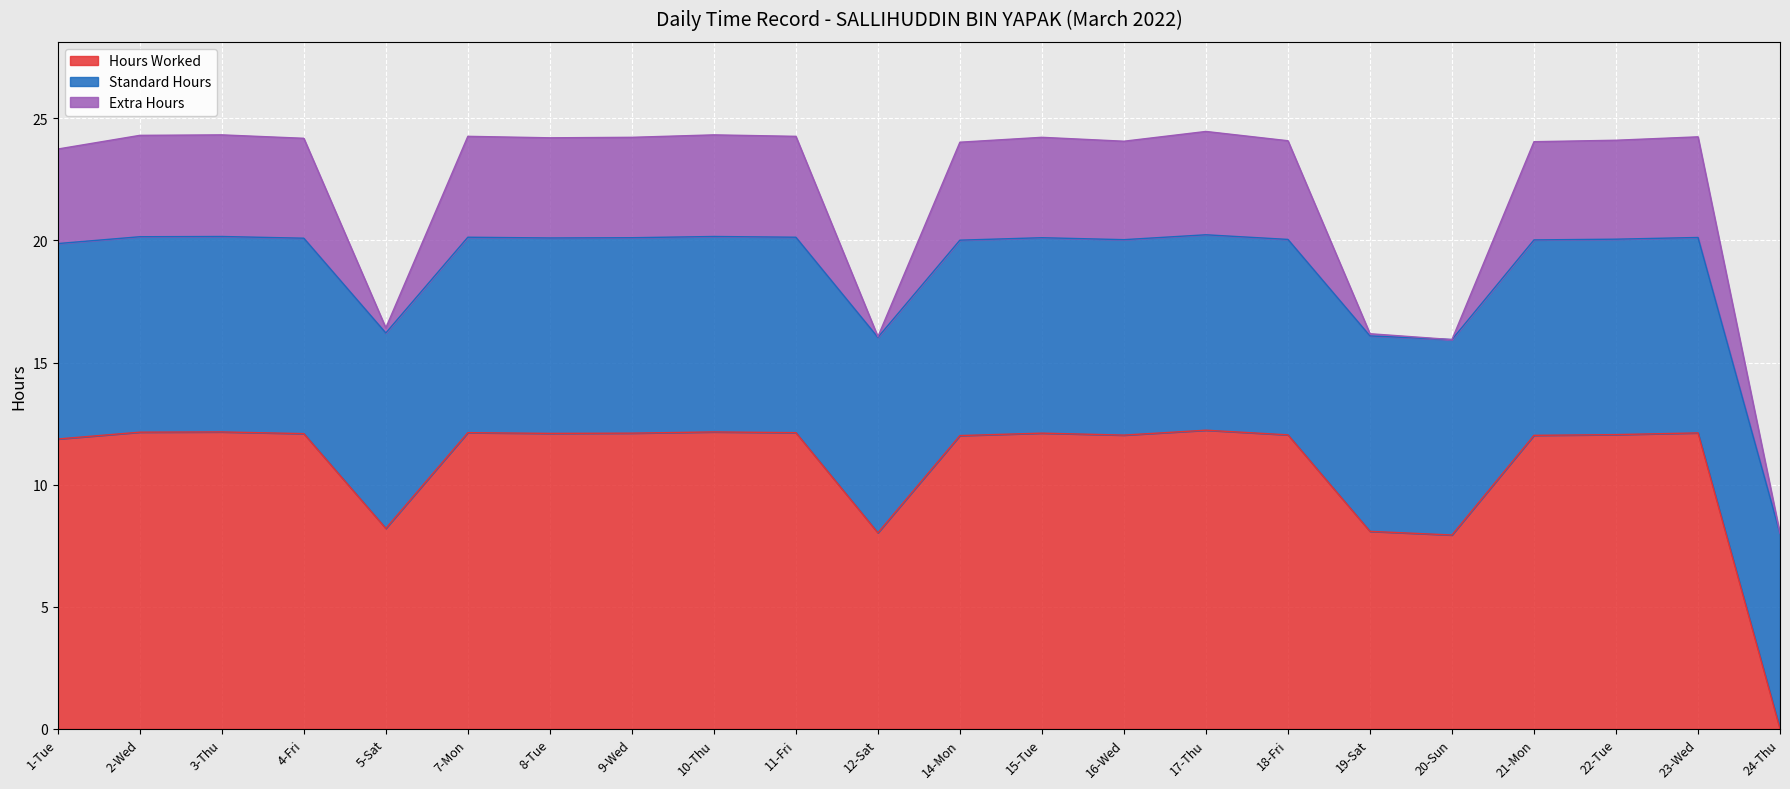

Which series has the widest spread of values?

Hours Worked